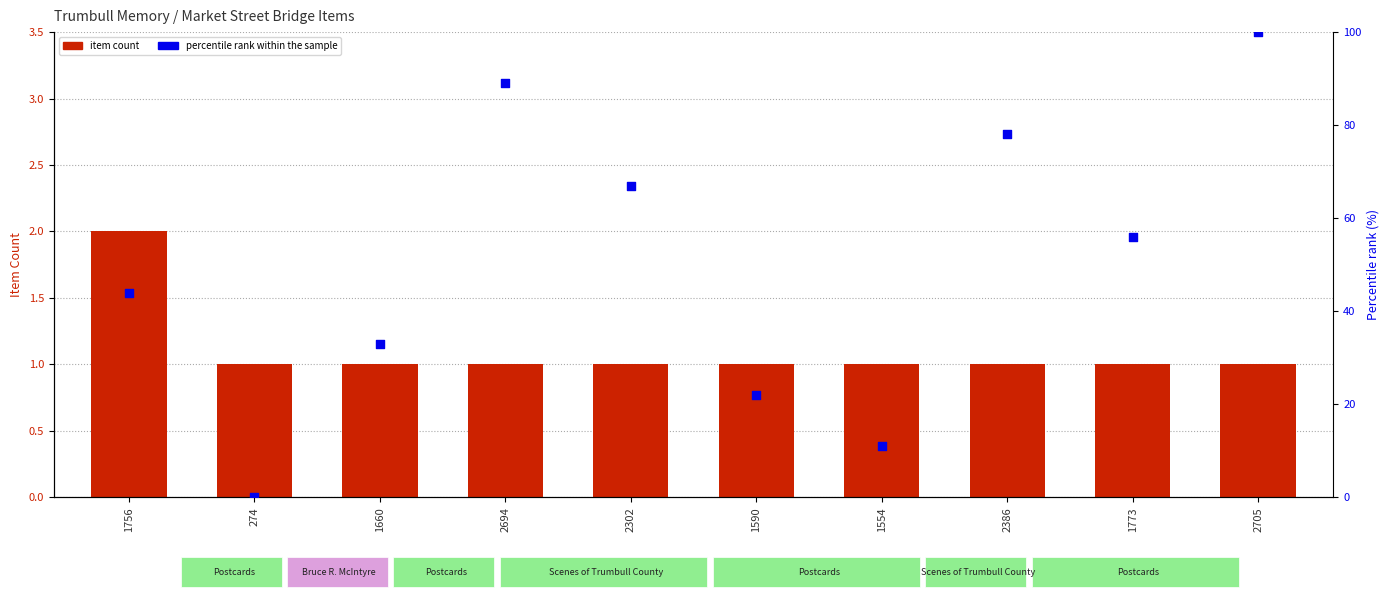

Which series reaches the minimum Y coordinate?

Percentile rank within the sample